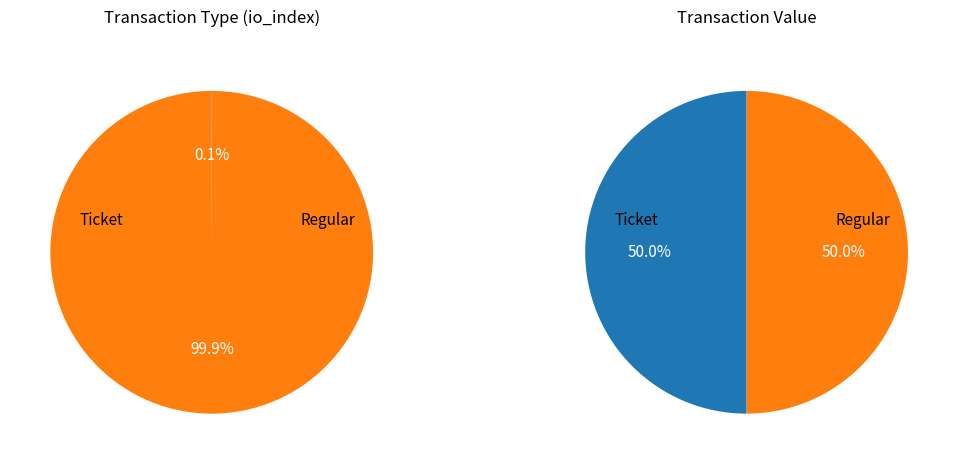

Do Regular and Ticket together represent more than half of the pie?

Yes